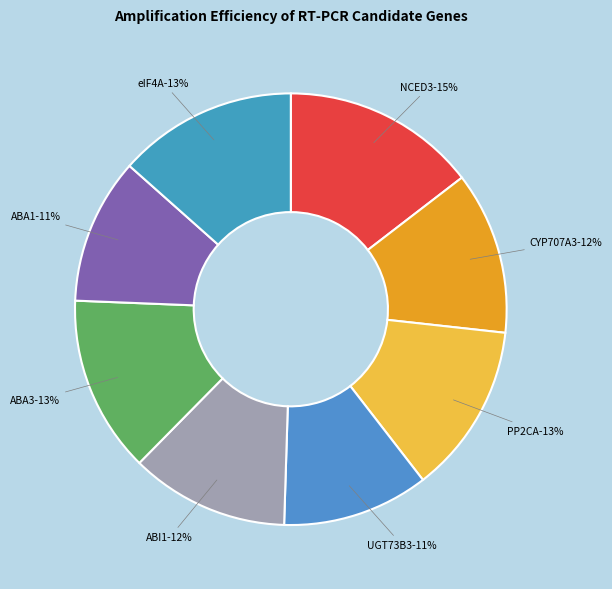

Does ABA3 account for over 50% of the chart?

No